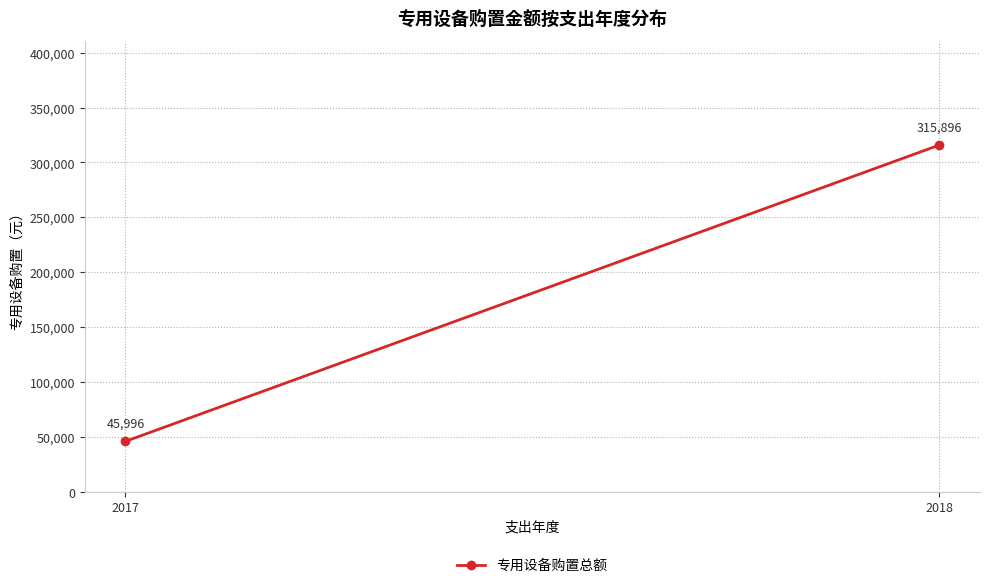

What is the sum of the values at 2017 and 2018?

361892.0